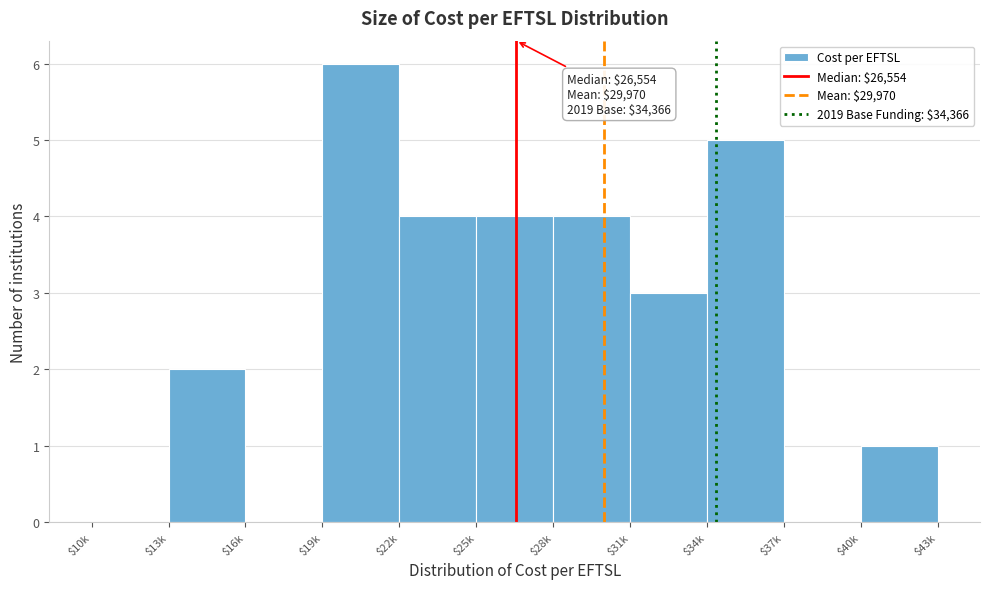

What is the maximum value shown in the chart?

6